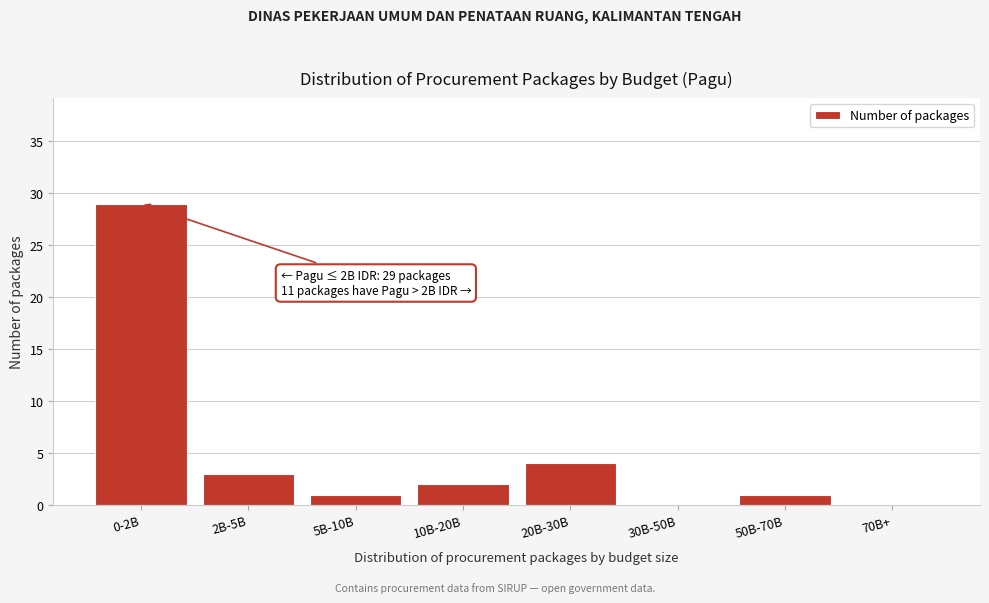

Reading left to right, what are all the values shown in this chart?

0-2B=29	2B-5B=3	5B-10B=1	10B-20B=2	20B-30B=4	30B-50B=0	50B-70B=1	70B+=0